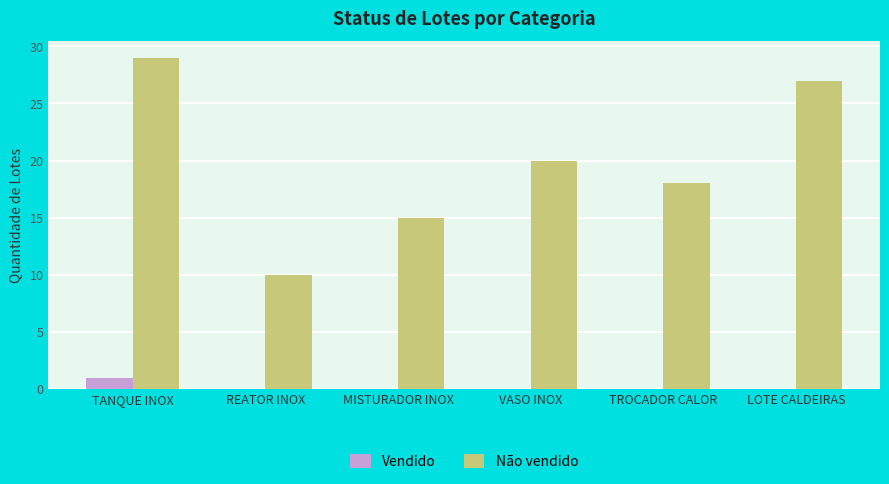

Which series has the largest range (max minus min)?

Não vendido